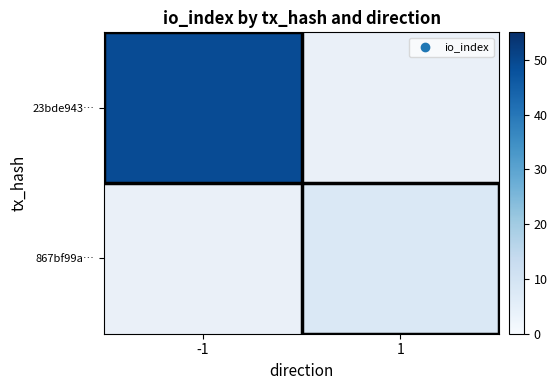

True or false: 867bf99a… has a value of 11.7 at 1.

False